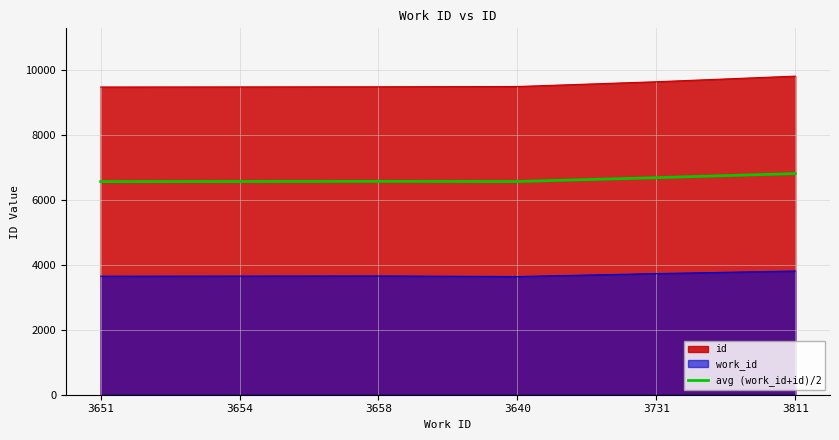

List the labels in order of value, smallest first.

3651, 3640, 3654, 3658, 3731, 3811